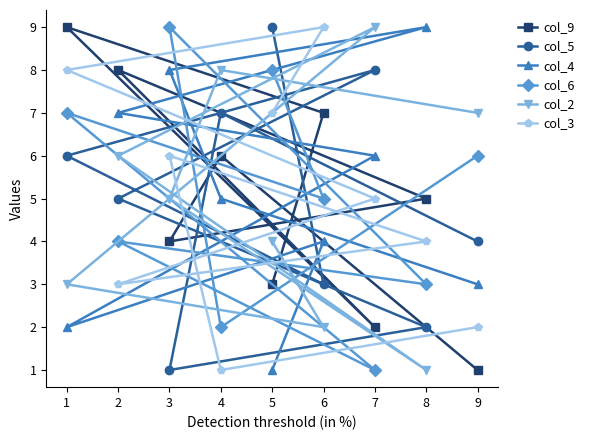

Does the chart have visible grid lines?

No